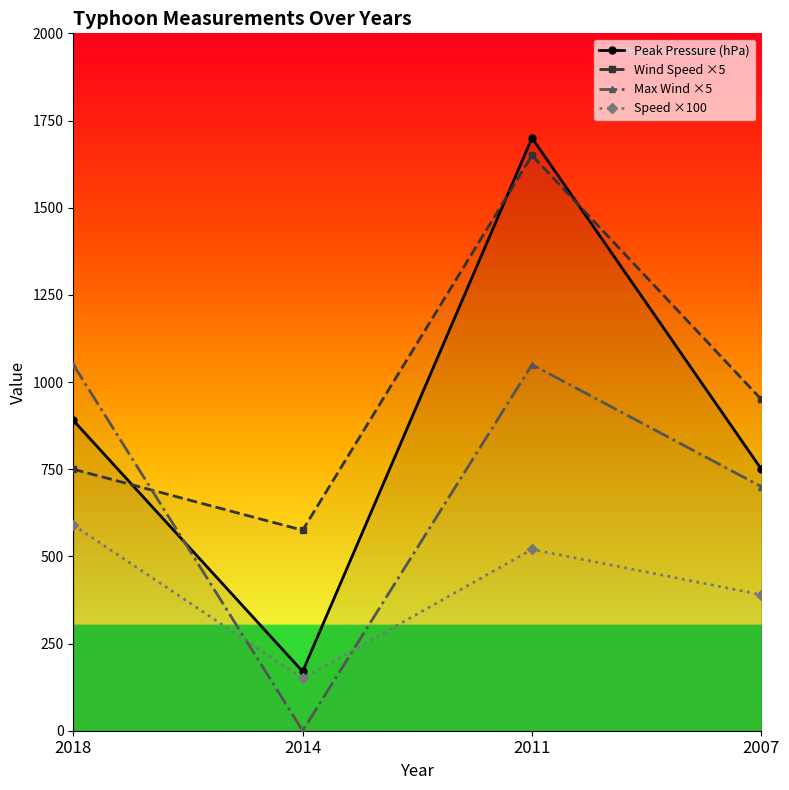

Reading right to left, what are all the values shown in this chart?

Peak Pressure (hPa): 2007=750	2011=1700	2014=170	2018=890
Wind Speed ×5: 2007=950	2011=1650	2014=575	2018=750
Max Wind ×5: 2007=700	2011=1050	2014=0	2018=1050
Speed ×100: 2007=390	2011=520	2014=150	2018=590